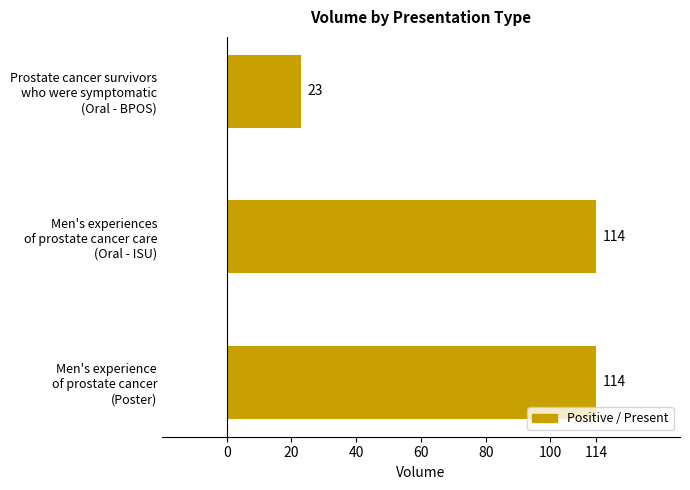

Reading bottom to top, list all the values displayed in this chart.

114	114	23